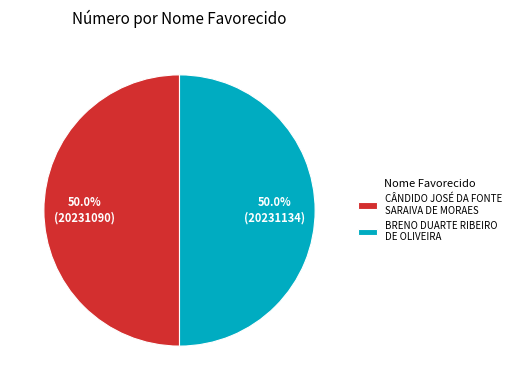

What is the ratio of the value at BRENO DUARTE RIBEIRO DE OLIVEIRA to the value at CÂNDIDO JOSÉ DA FONTE SARAIVA DE MORAES?

1.0